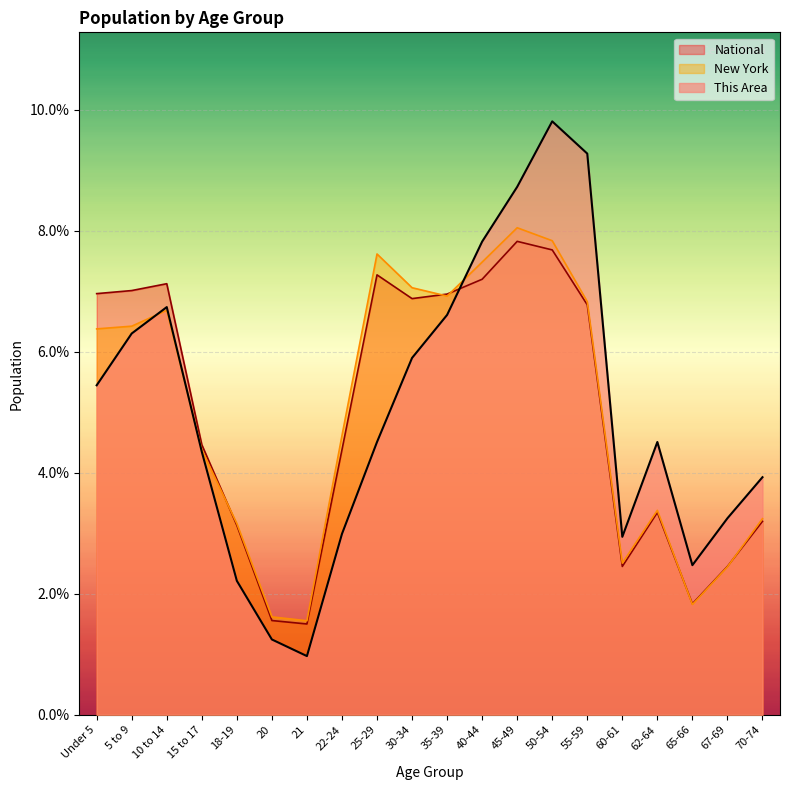

What value does the New York series have at 60-61?

2.5